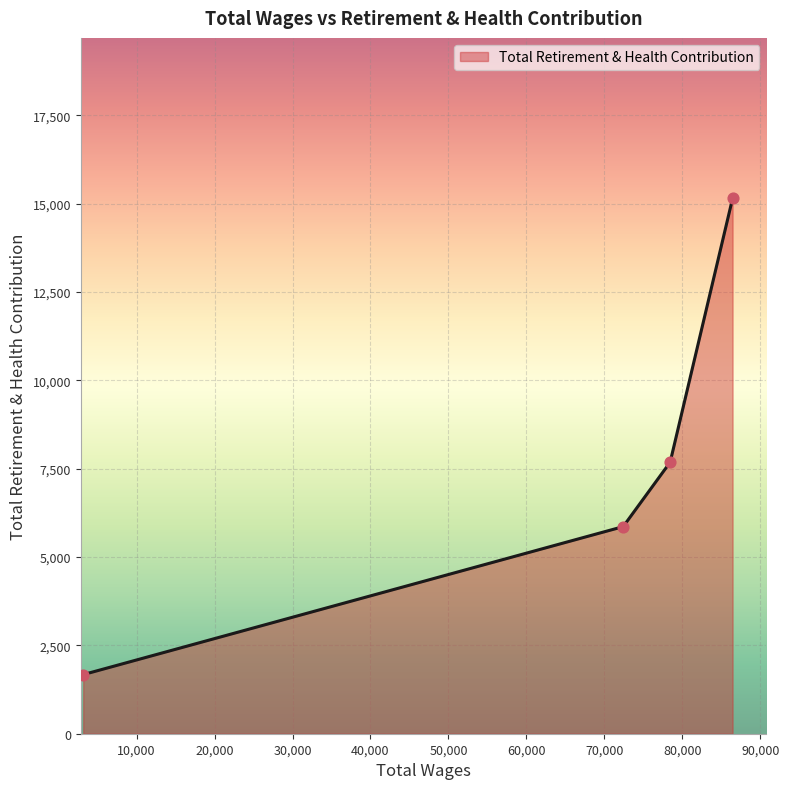

True or false: there are more than 1 points higher than both neighbors.

False